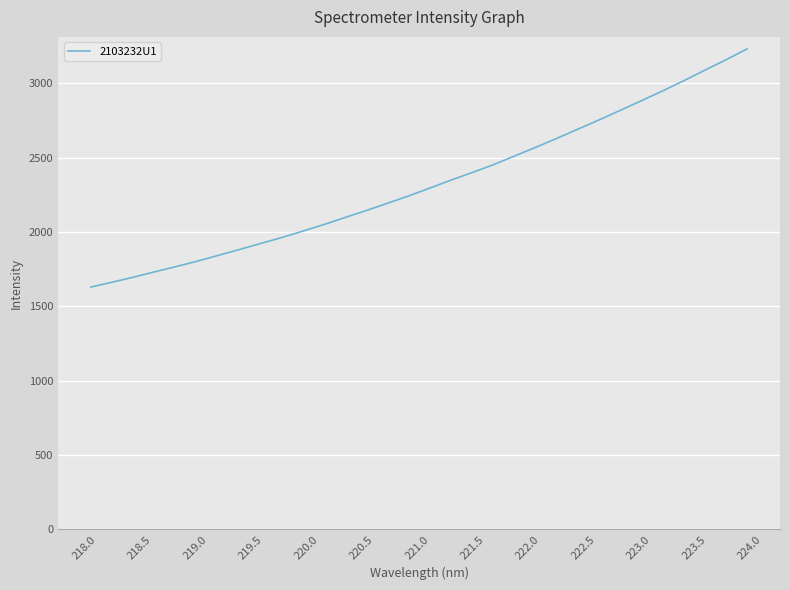

What is the minimum value shown in the chart?

1630.5